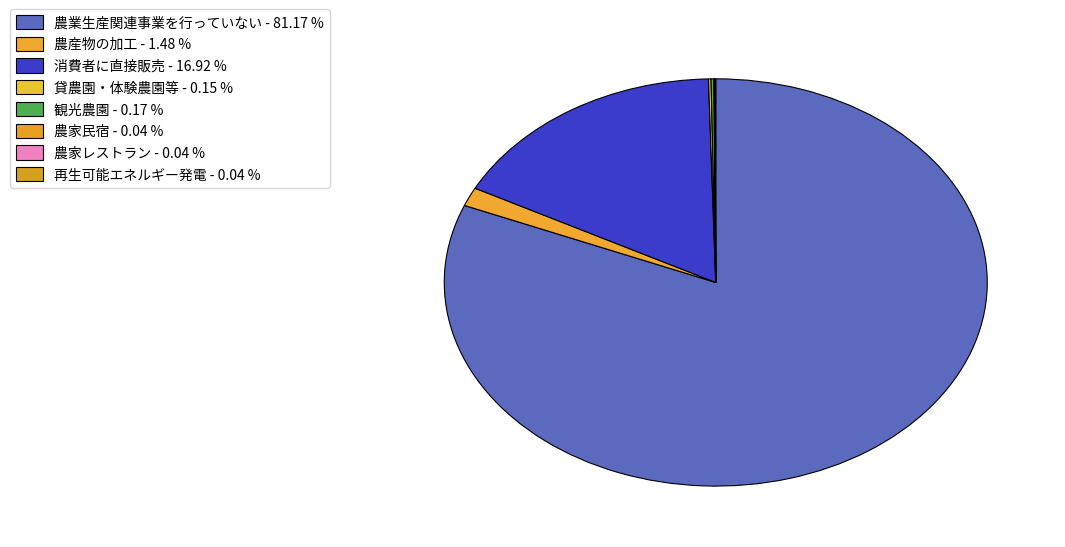

What is the largest slice in the pie chart?

農業生産関連事業を行っていない